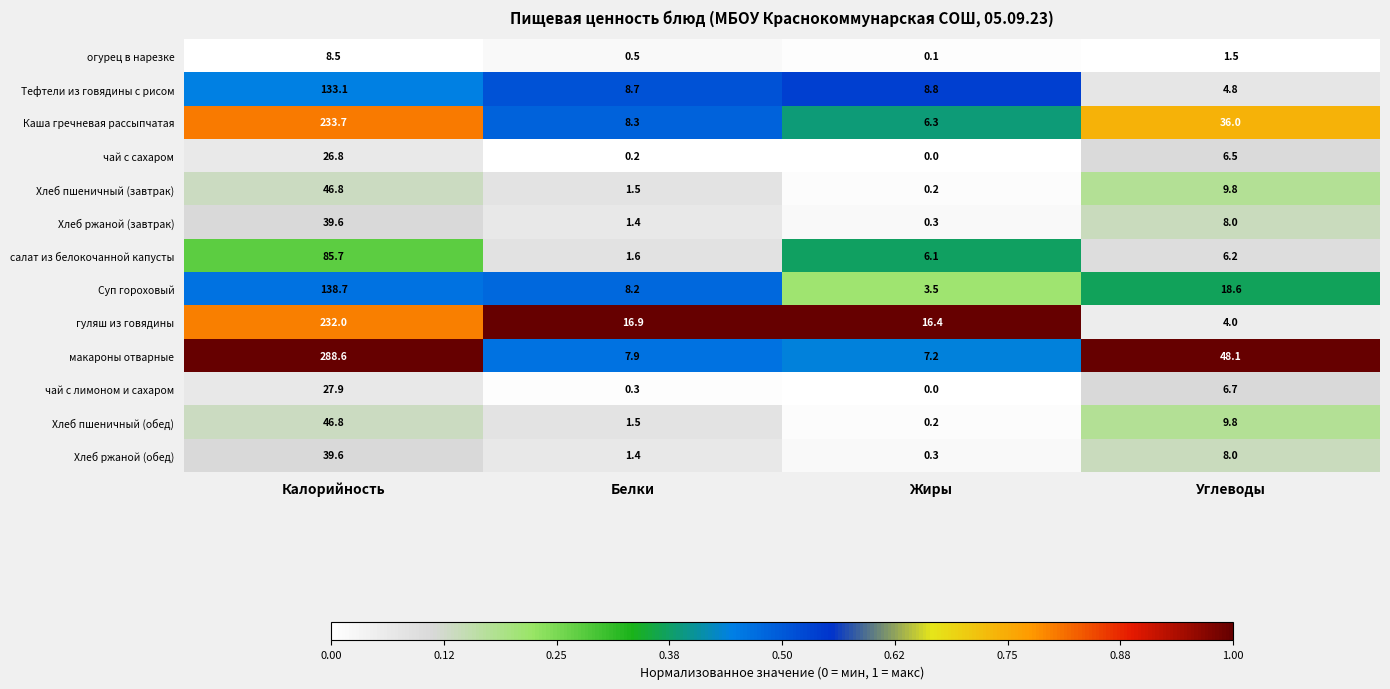

At how many categories does at least one series exceed 0?

4